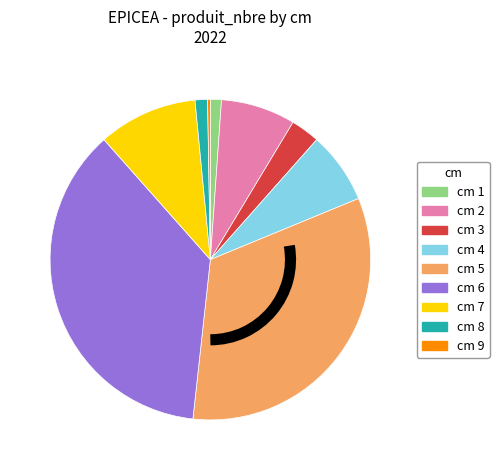

Is there a majority slice in this chart?

No